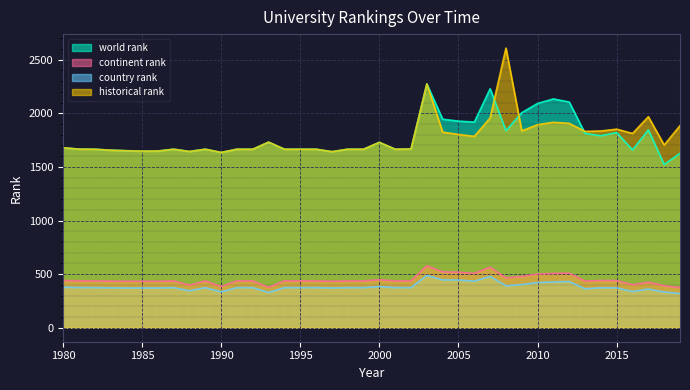

What is the spread (max minus min) of values at 1997?

1271